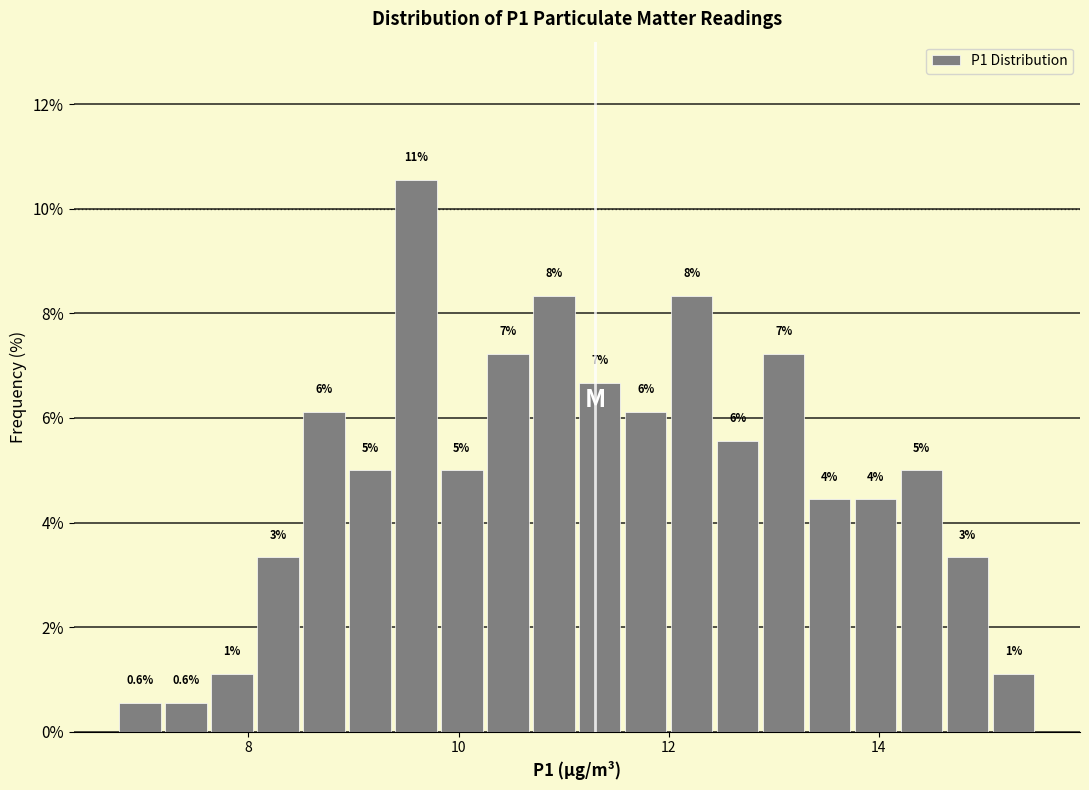

Around what value on the x-axis is the tallest bar? Give the approximate position of its centre, as read against the axis.

9.6